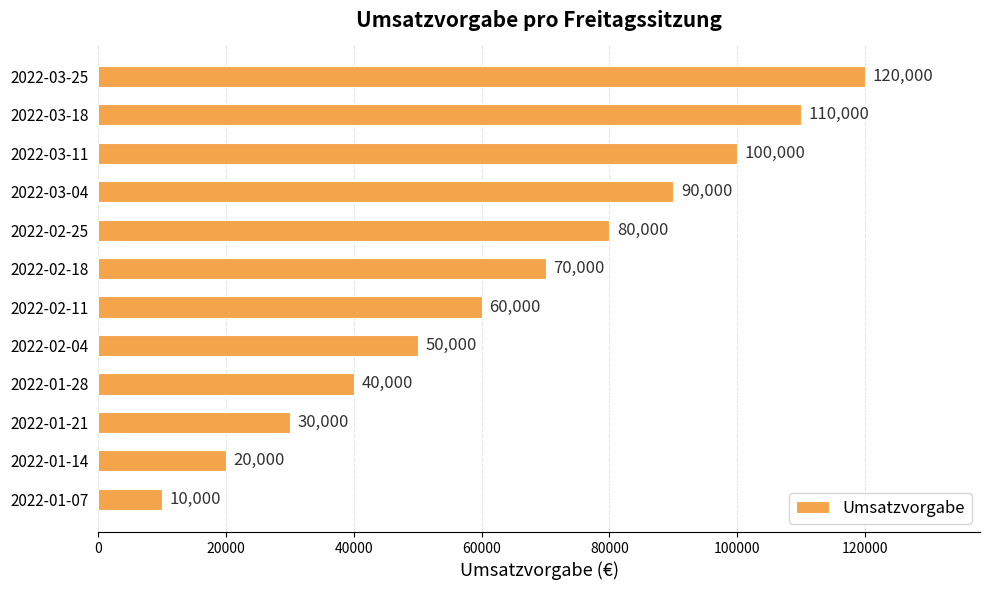

Which category has the highest value across all series?

2022-03-25